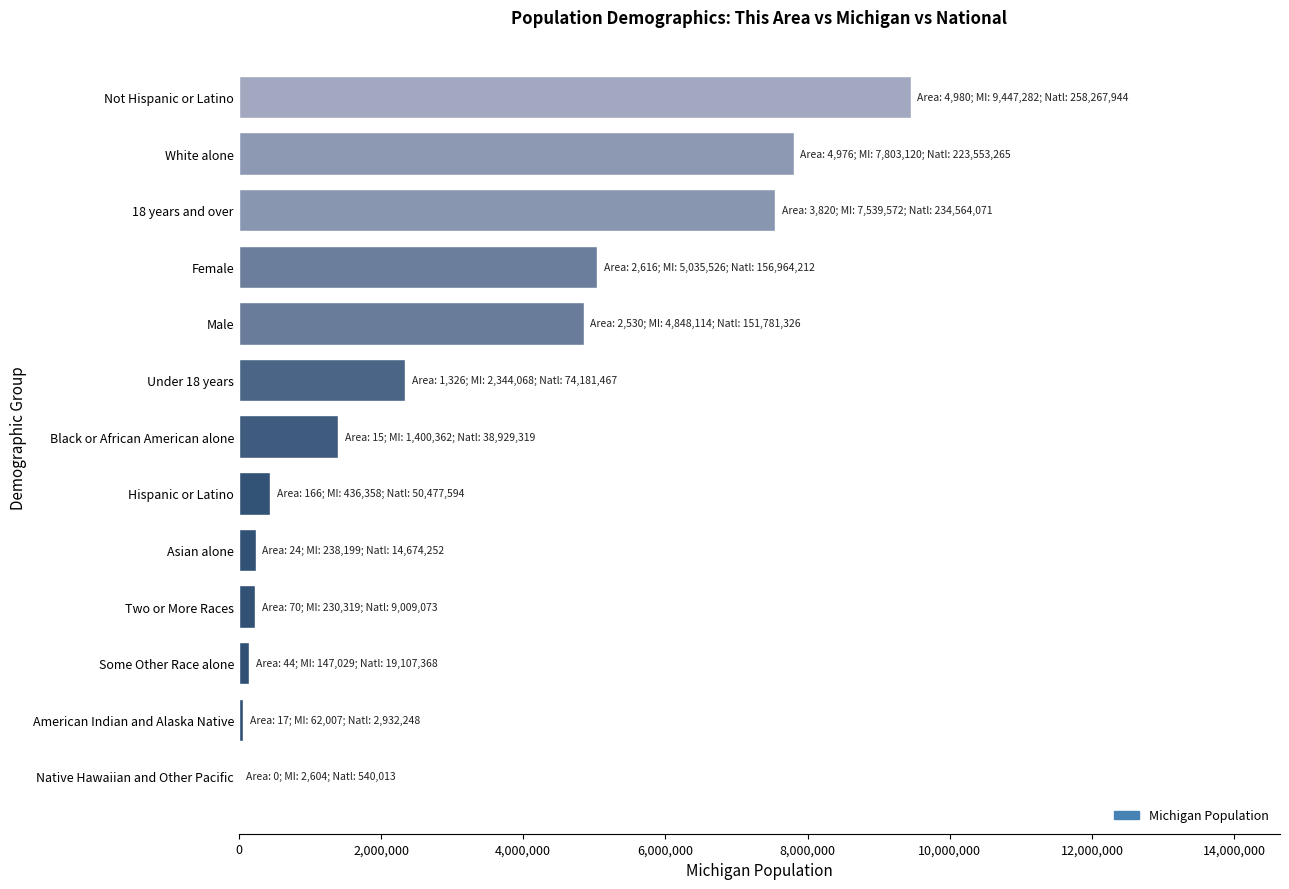

True or false: the data shows 436358 at Hispanic or Latino.

True